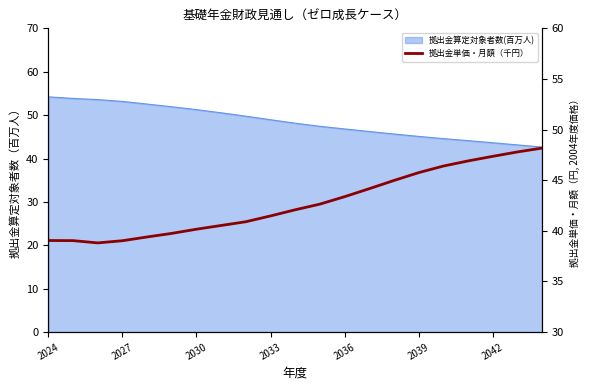

How many data points does each series have?

21